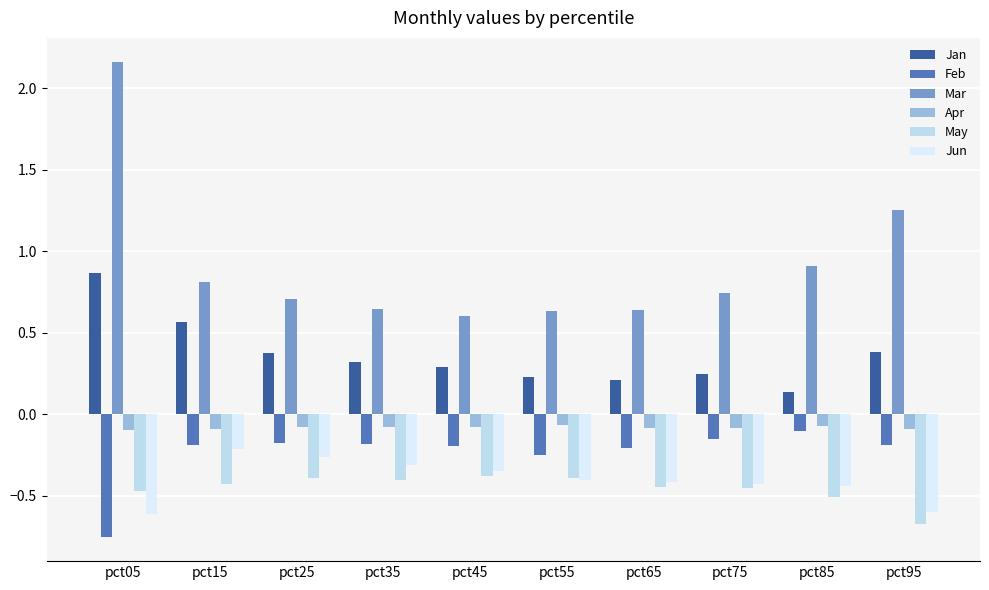

At which category is the sum across all series the highest?

pct05